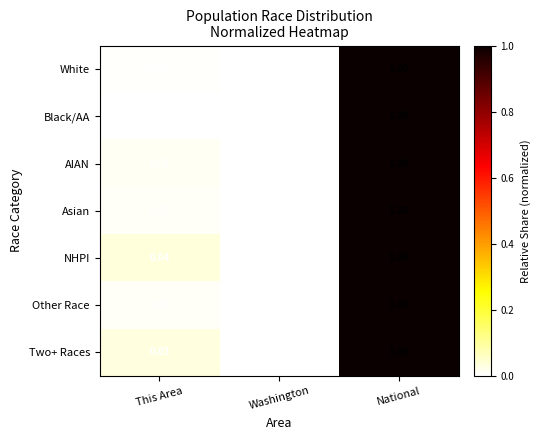

List the labels in order of Other Race value, largest first.

National, This Area, Washington